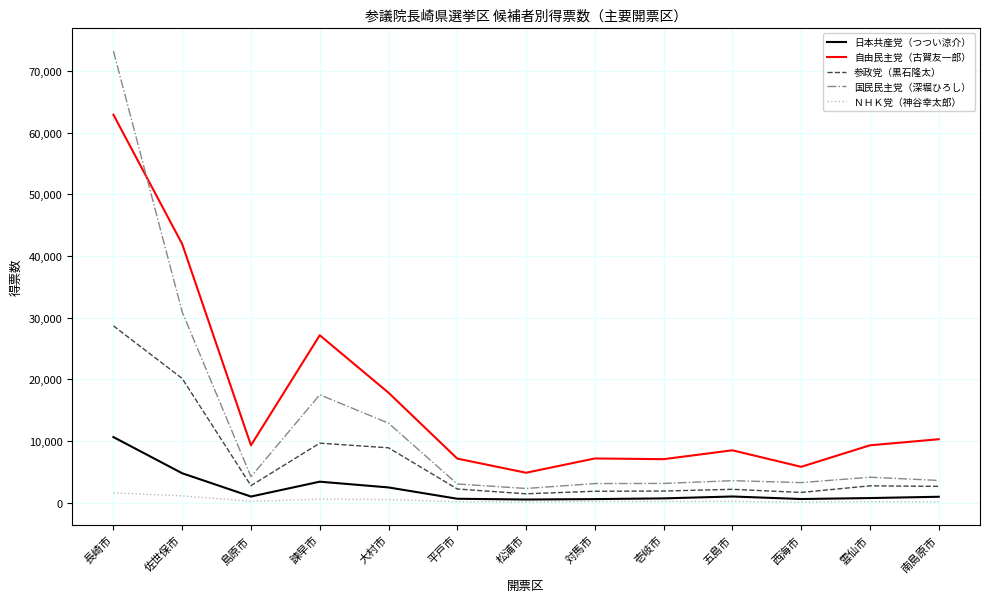

At which category is the sum across all series the highest?

長崎市